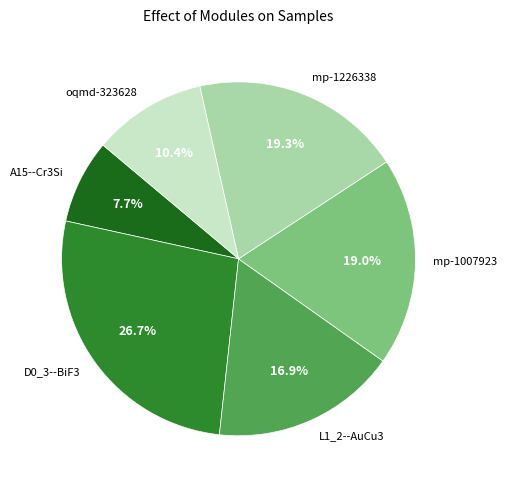

Is there any slice that represents more than half of the pie?

No